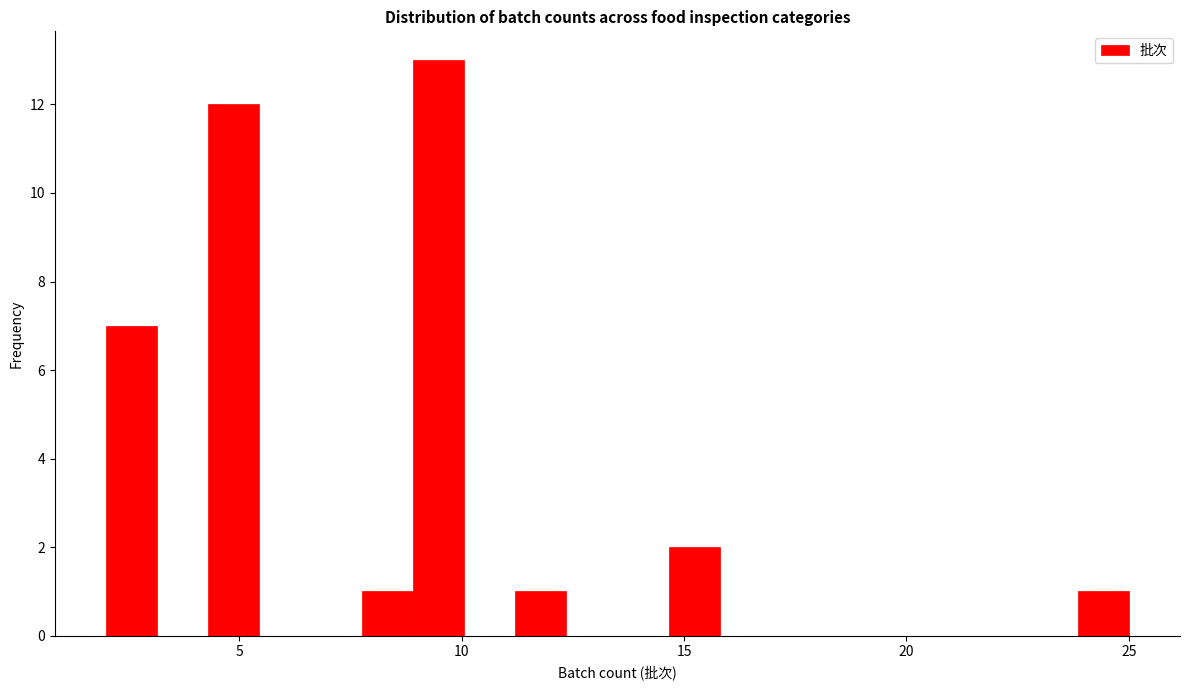

Read against the x-axis, roughly where is the centre of the tallest bar?

9.5